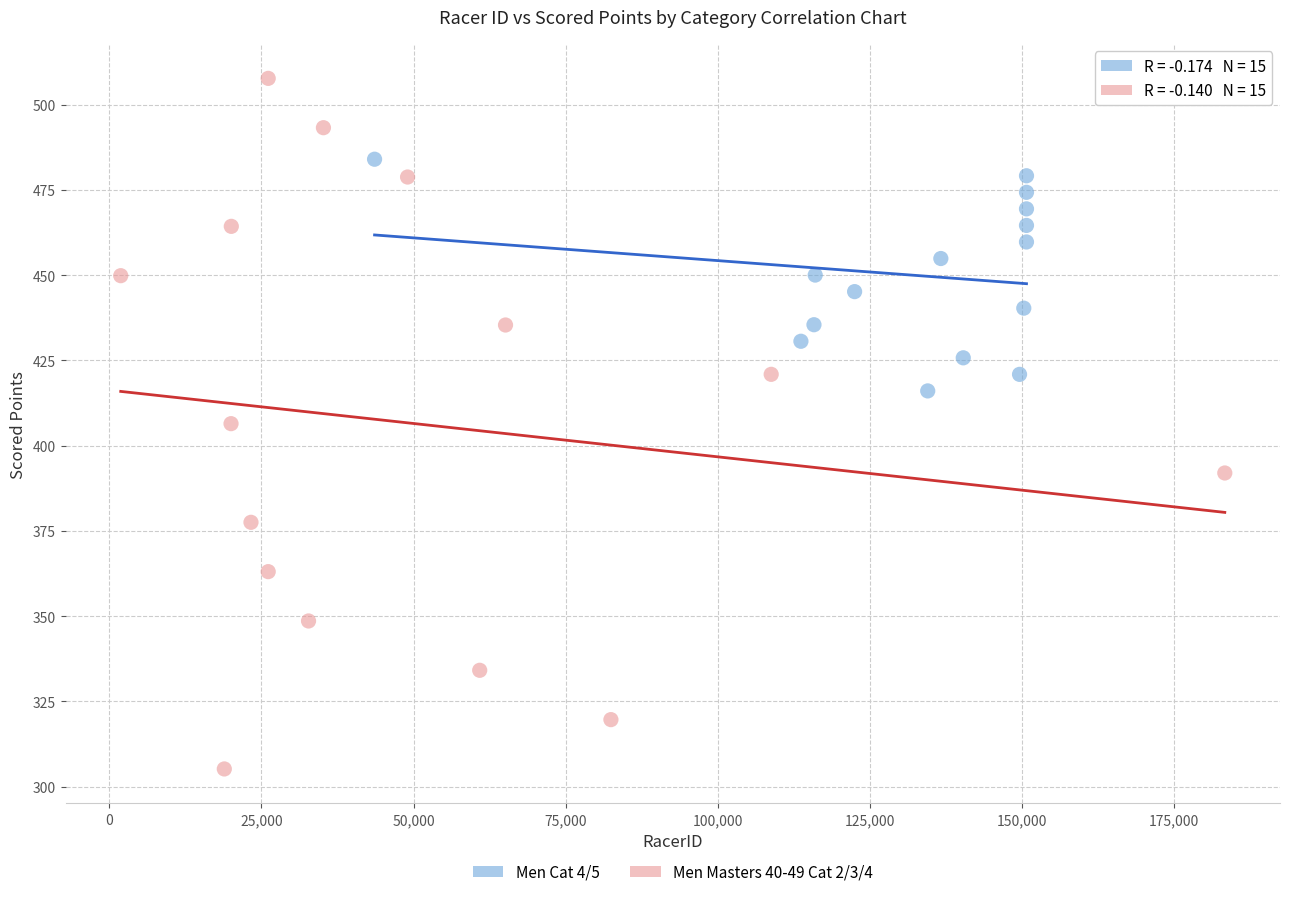

Which series has the largest Y range (max minus min)?

Men Masters 40-49 Cat 2/3/4